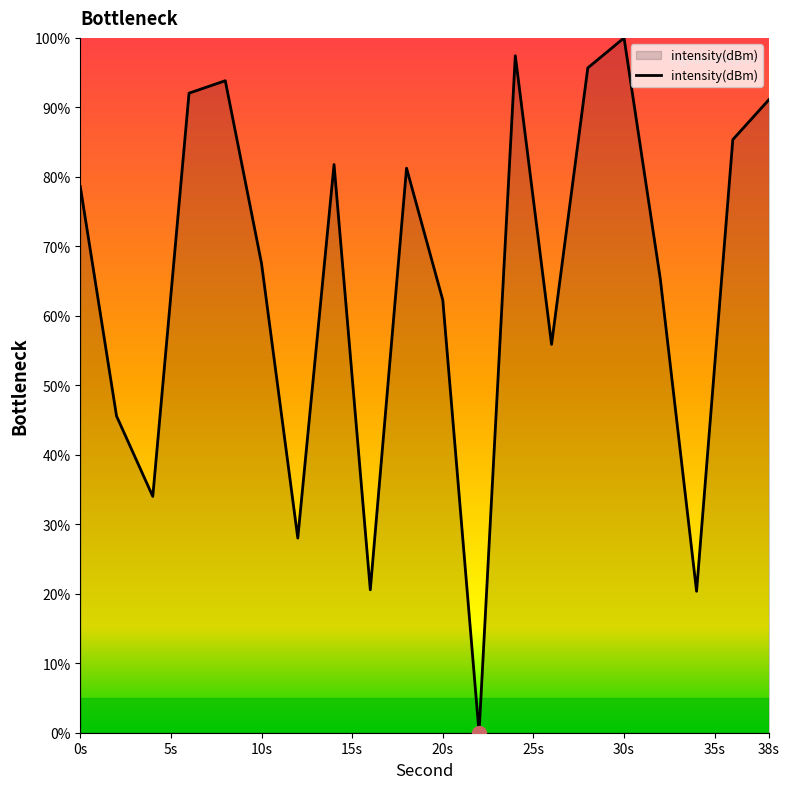

What is the difference between the maximum and minimum values?

100.0